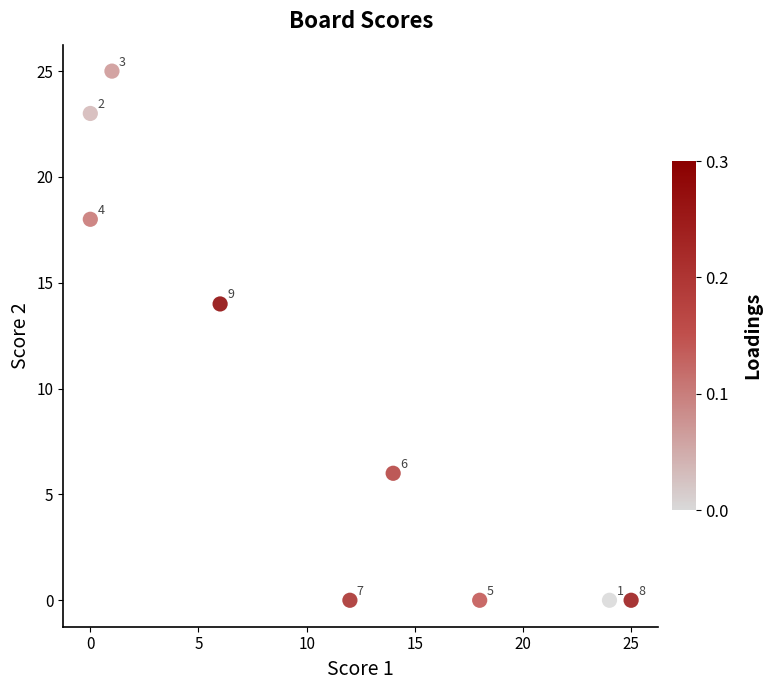

What Y value in the scatter plot is closest to 12?

14